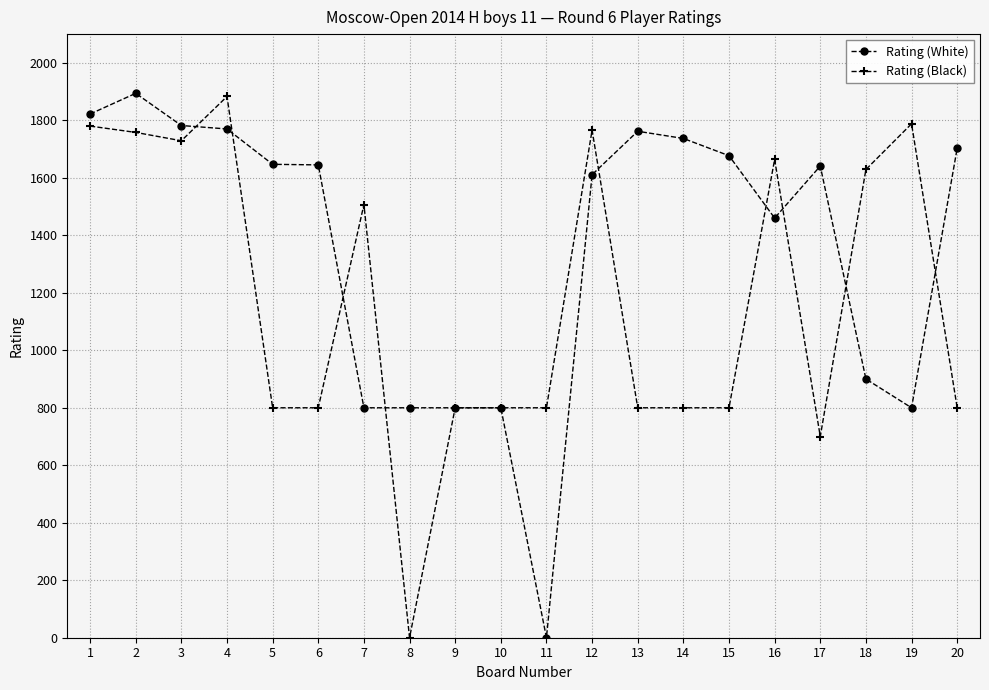

Which series has the largest total across all categories?

Rating (White)